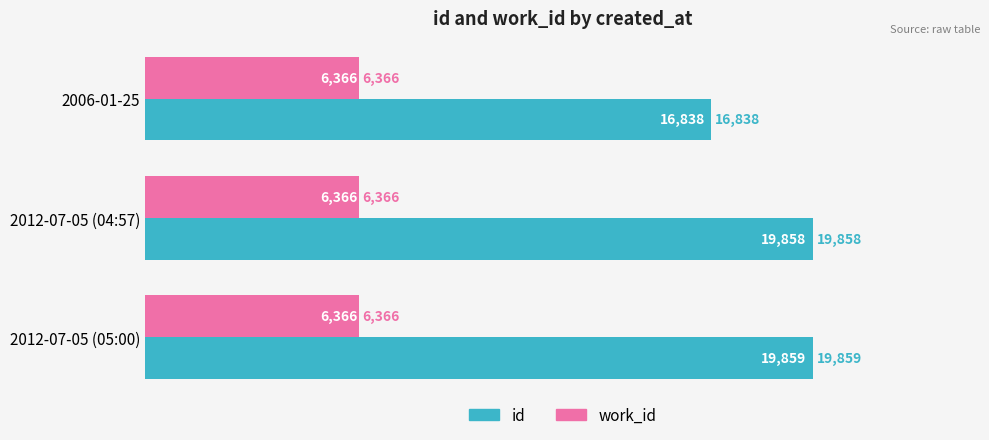

Is the value of work_id at 2012-07-05 (04:57) greater than the value of id at 2006-01-25?

No